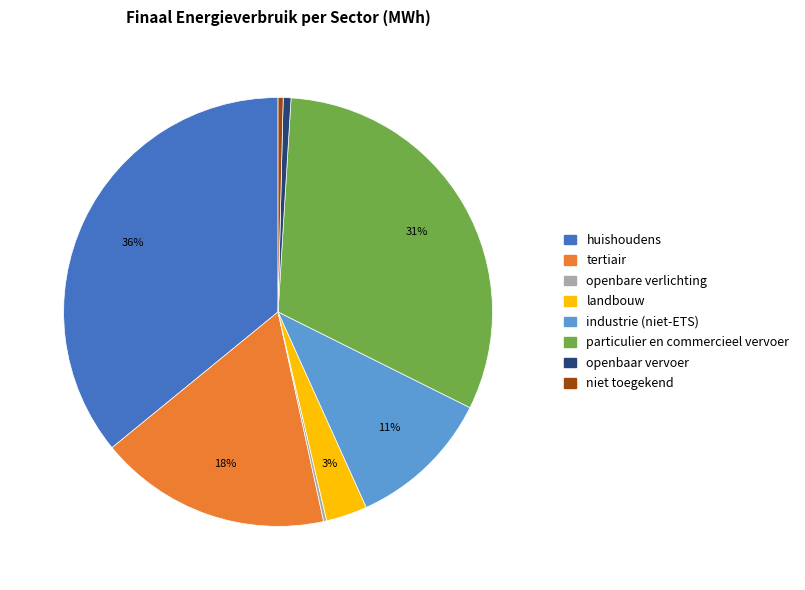

To the nearest percent, what percentage of the pie is industrie (niet-ETS)?

11%